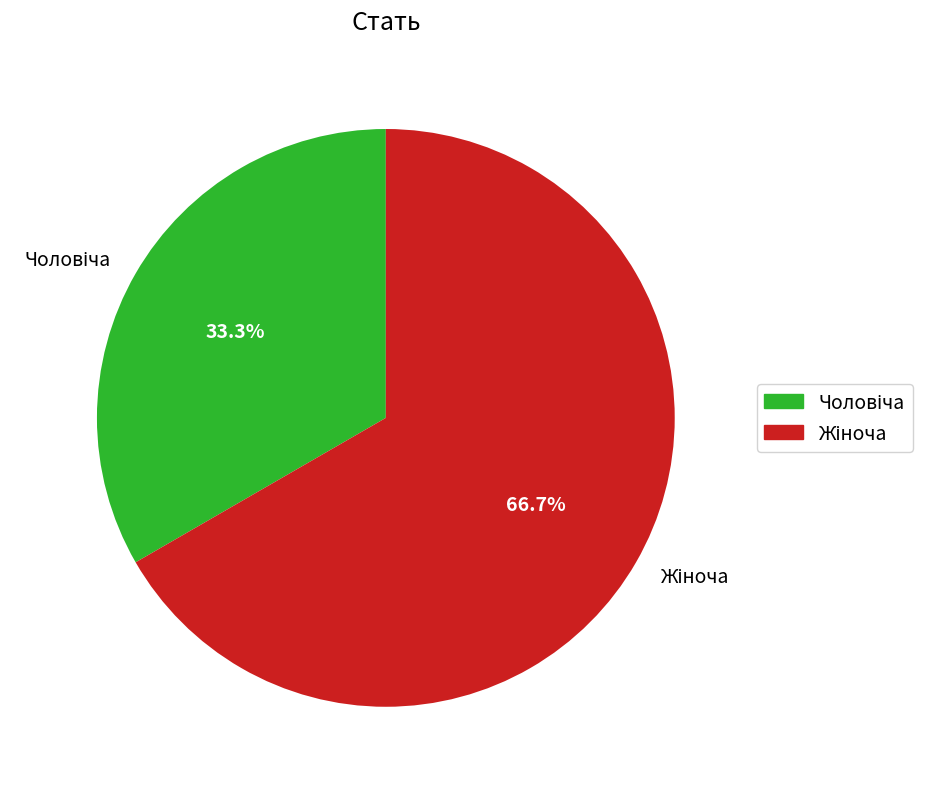

Count the number of slices in the pie.

2